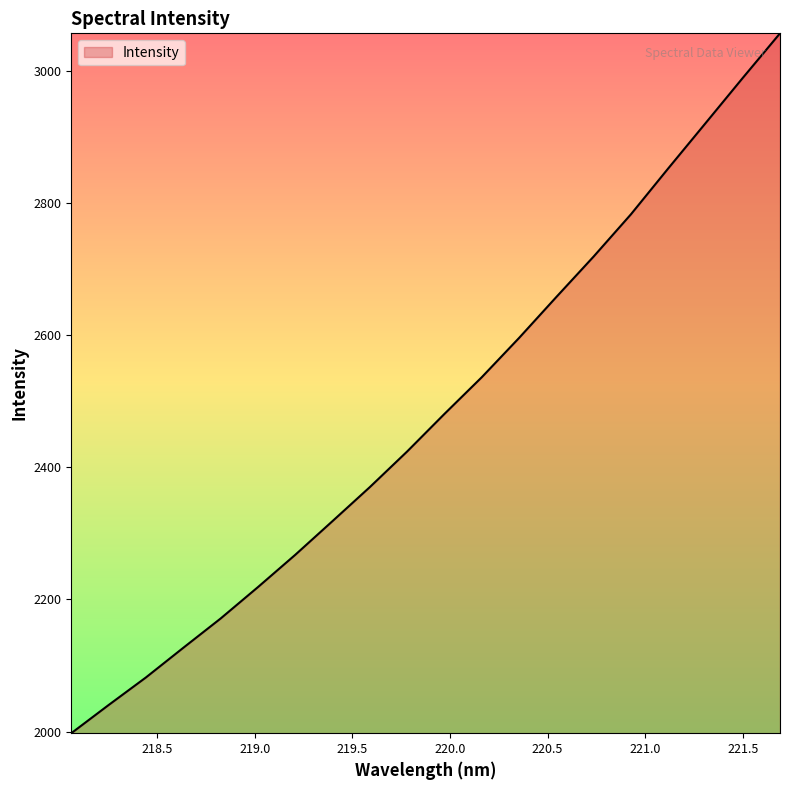

What is the minimum value shown in the chart?

1997.4